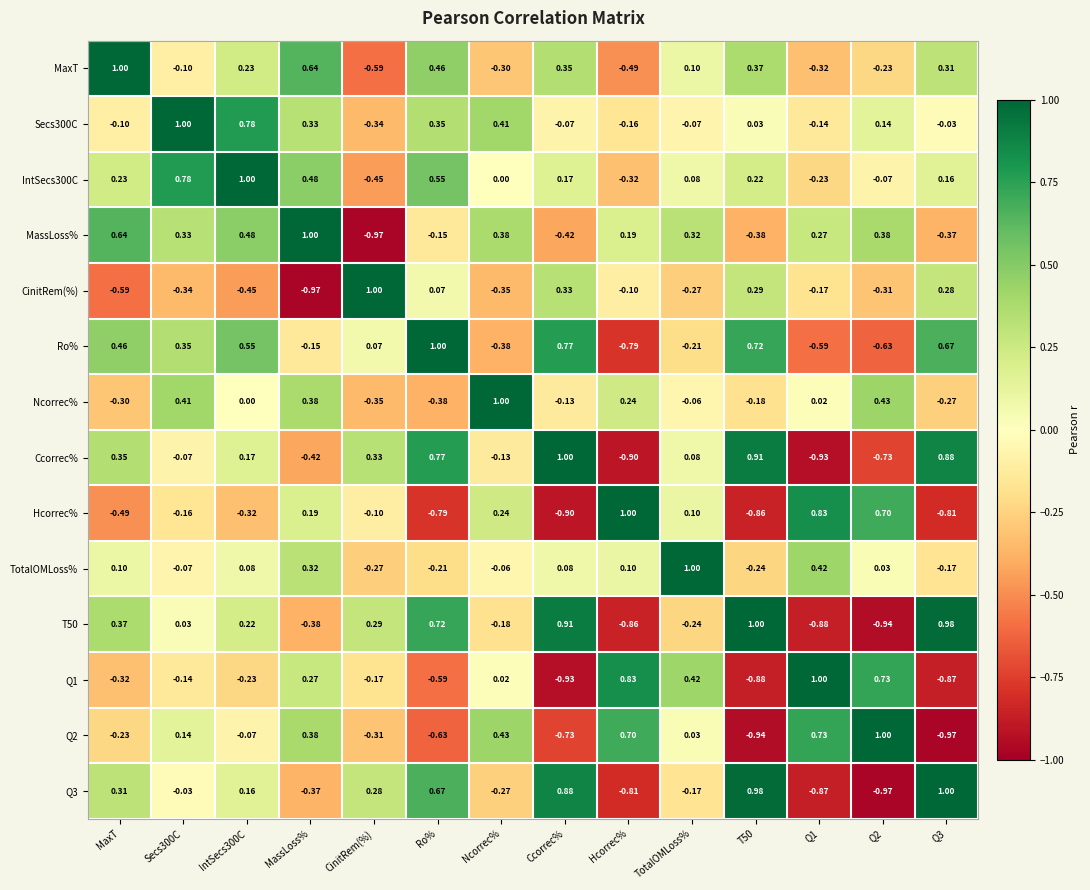

Is the value of MaxT at Q1 greater than the value of Ccorrec% at CinitRem(%)?

No